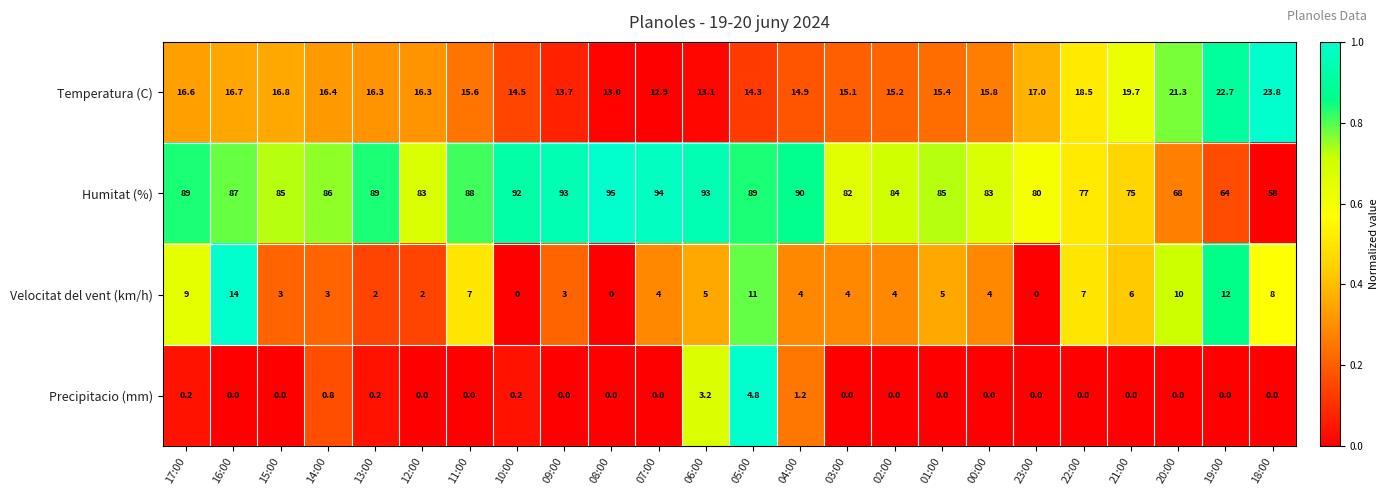

Which category has the highest value in the Precipitacio (mm) series?

05:00